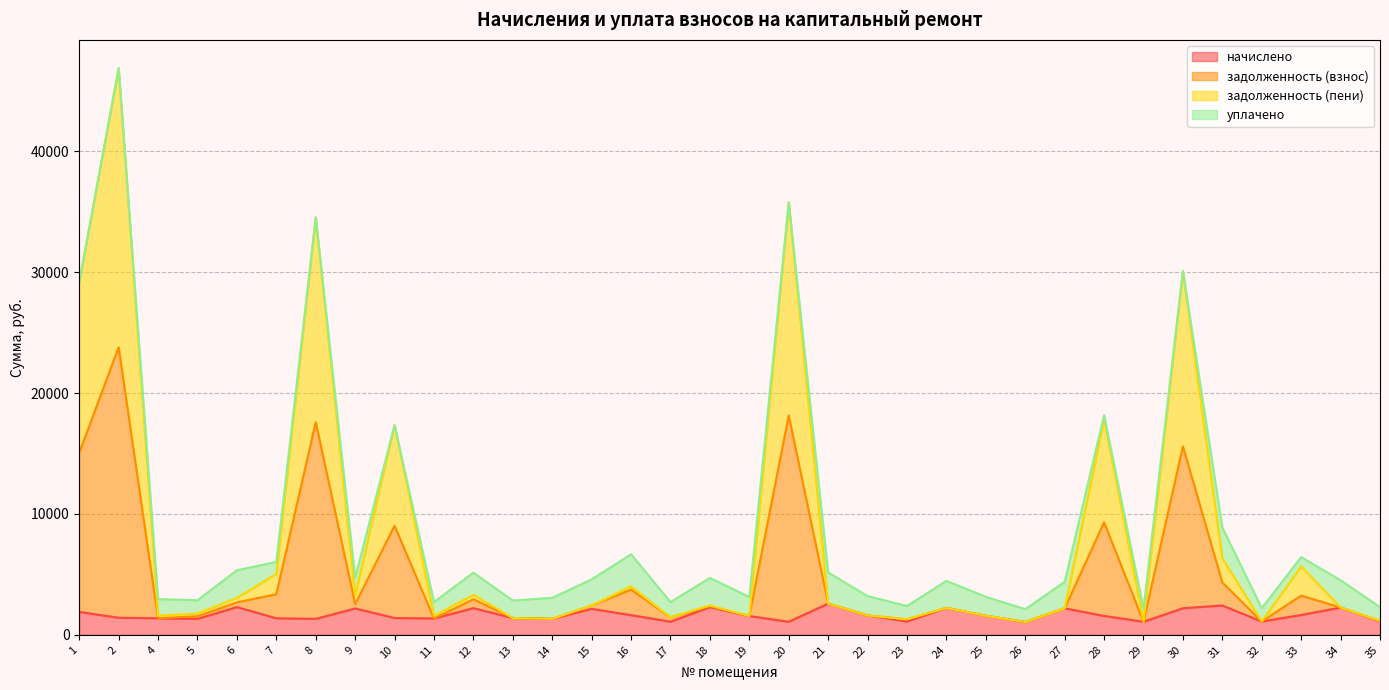

What is the total value across all series at 21?

5163.4